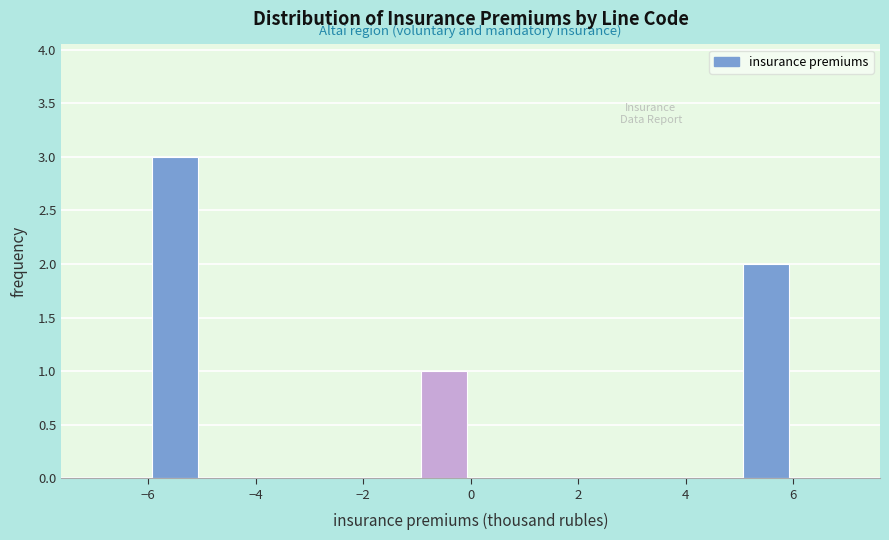

Reading left to right, list every bar in this chart as the range it spans on the x-axis followed by its height. The values are not printed on the chart, so give them approximately, as read against the axis.

-7 to -6: 0
-6 to -5: 3
-5 to -4: 0
-4 to -3: 0
-3 to -2: 0
-2 to -1: 0
-1 to 0: 1
0 to 1: 0
1 to 2: 0
2 to 3: 0
3 to 4: 0
4 to 5: 0
5 to 6: 2
6 to 7: 0